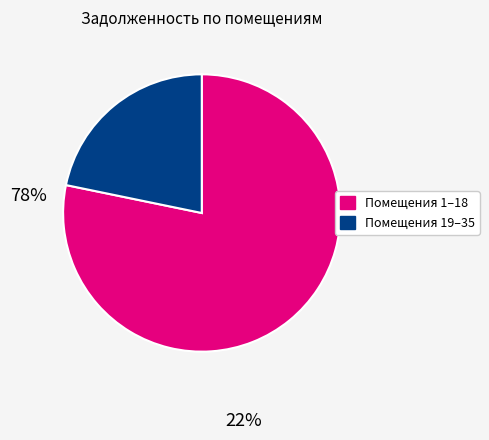

Is the sum of Помещения 19–35 and Помещения 1–18 greater than half?

Yes